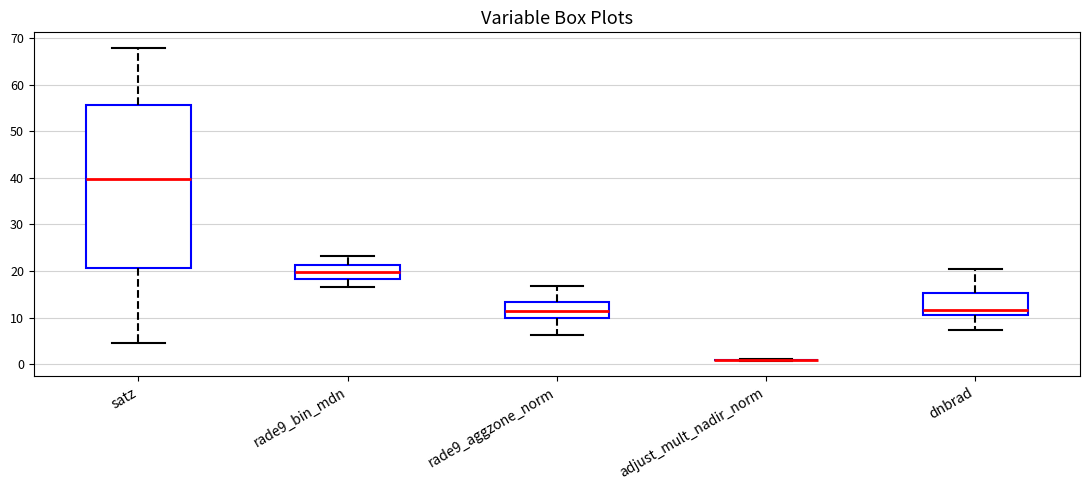

Reading left to right, read every box against the y-axis: the position of its median line, the range the box covers, and the ends of its whiskers. The values are not printed on the chart, so give them approximately, as read against the axis.

satz: median 40, box 21 to 56, whiskers 5 to 68
rade9_bin_mdn: median 20, box 18 to 21, whiskers 17 to 23
rade9_aggzone_norm: median 12, box 10 to 13, whiskers 6 to 17
adjust_mult_nadir_norm: box collapsed to a line at 1, whiskers 1 to 1
dnbrad: median 12, box 10 to 15, whiskers 7 to 20